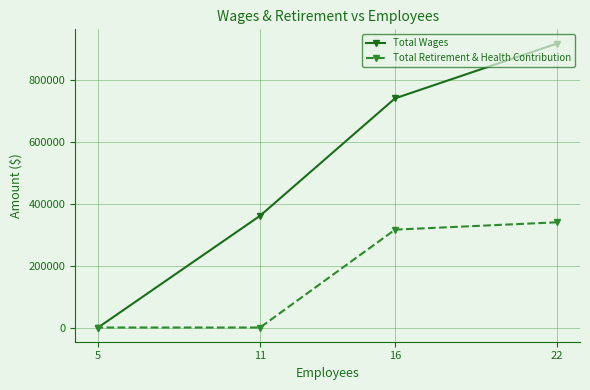

What is the total value across all series at 11?

361819